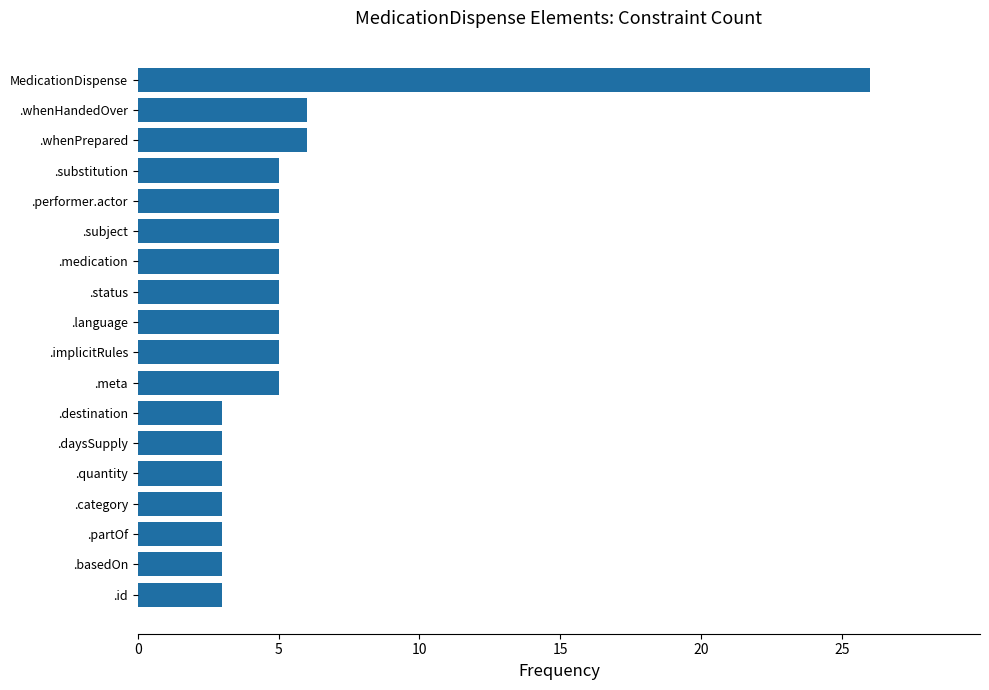

What is the difference between the second highest and minimum values?

3